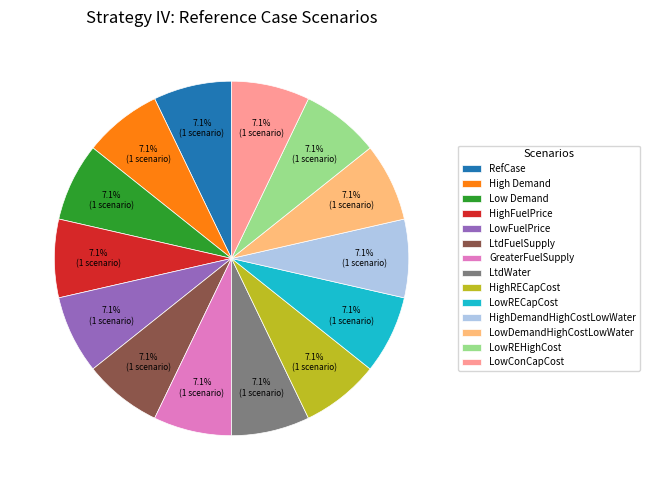

Count the number of slices in the pie.

14